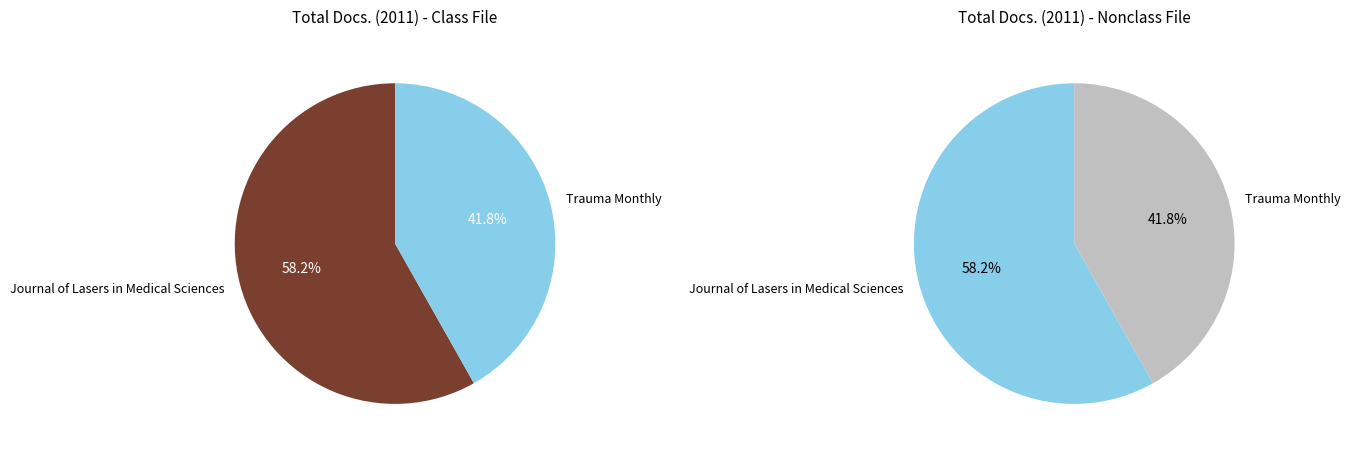

Which slice is the largest?

Journal of Lasers in Medical Sciences